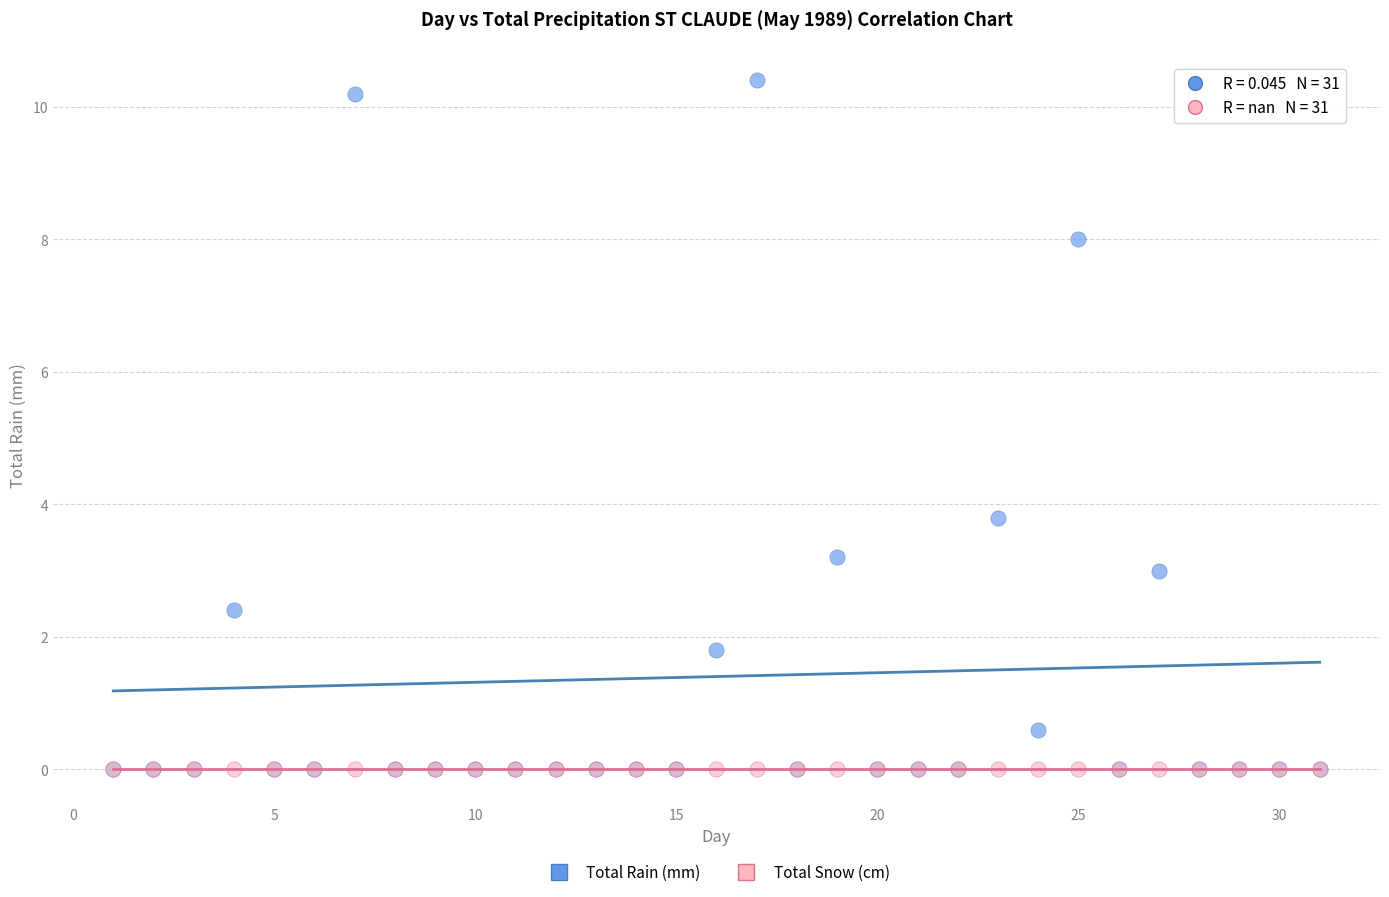

Across all series, what Y value is closest to 5?

3.8